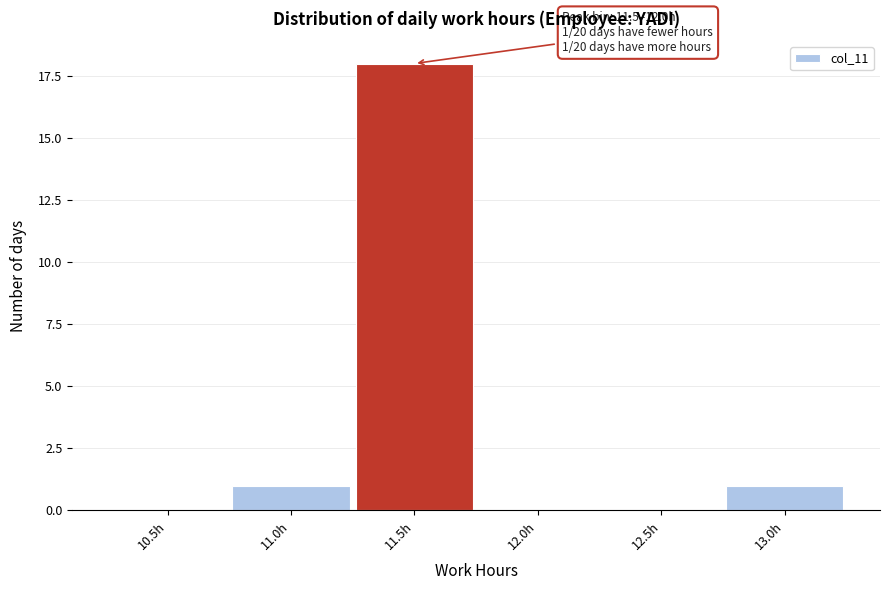

Reading right to left, list all the values displayed in this chart.

13.0h=1	12.5h=0	12.0h=0	11.5h=18	11.0h=1	10.5h=0